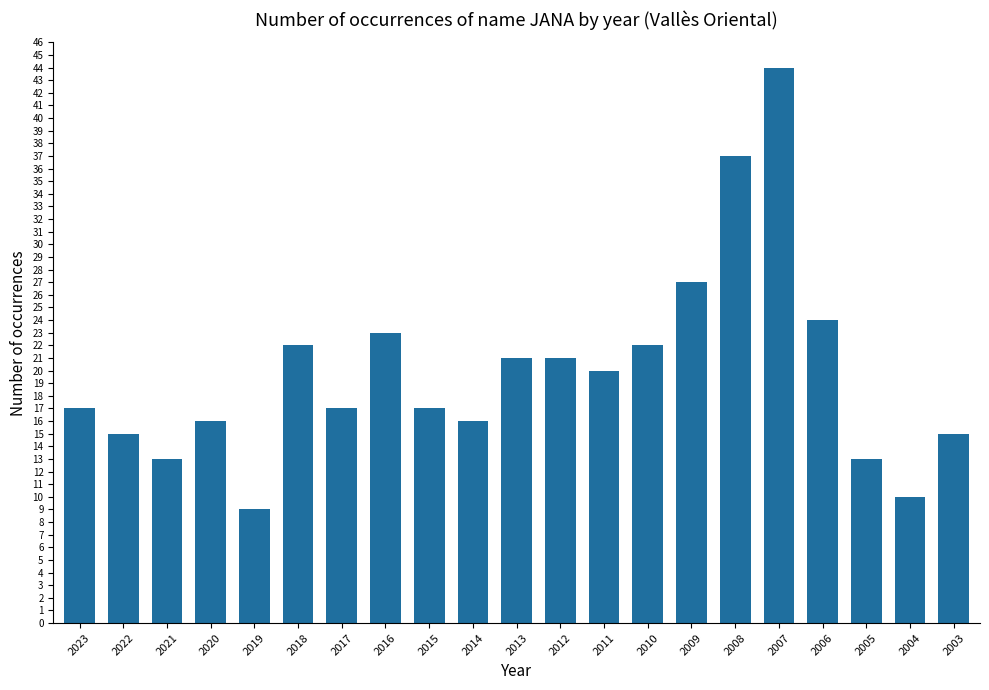

Where is the data nearest to the value 26?

2009